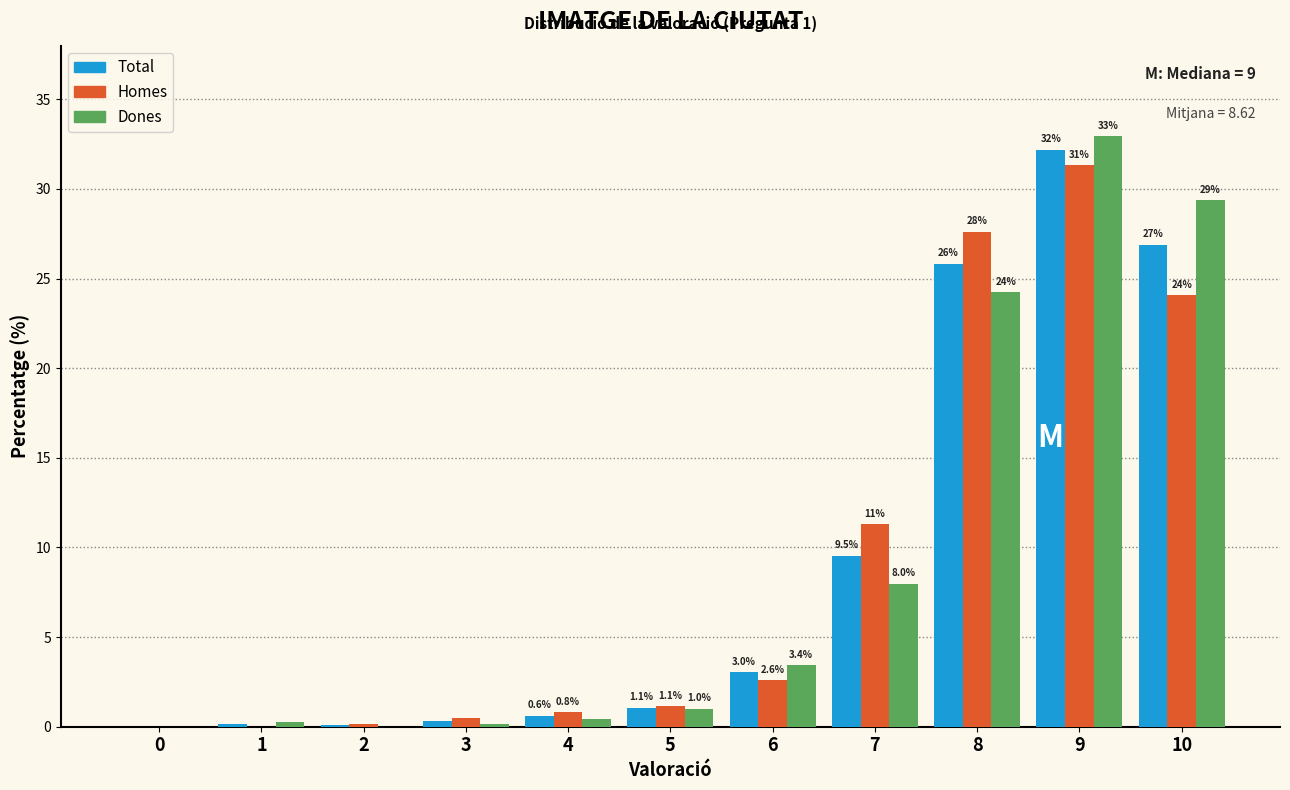

The Homes series shows 18.1 at 7. True or false?

False